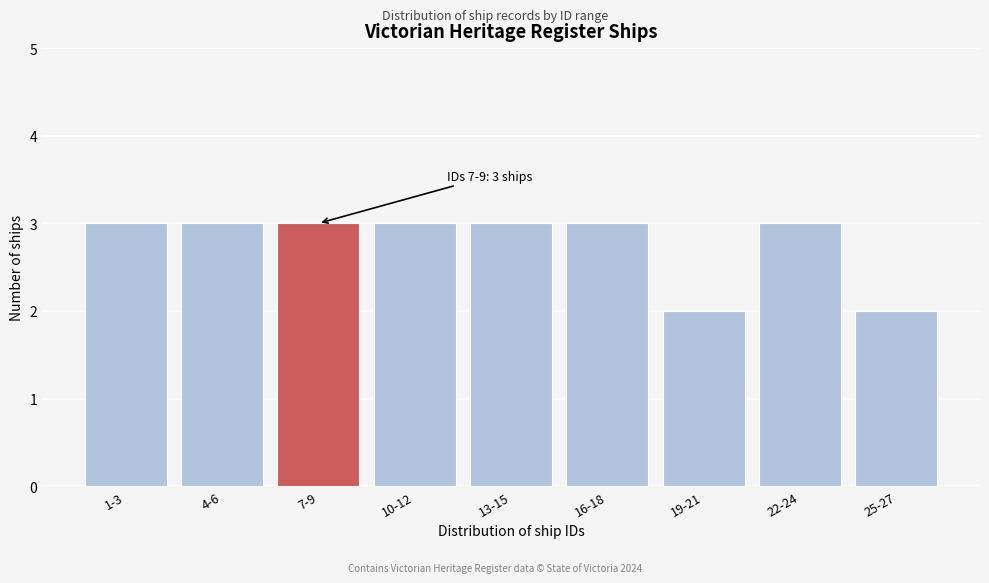

Reading right to left, transcribe all the data shown in this chart.

2	3	2	3	3	3	3	3	3